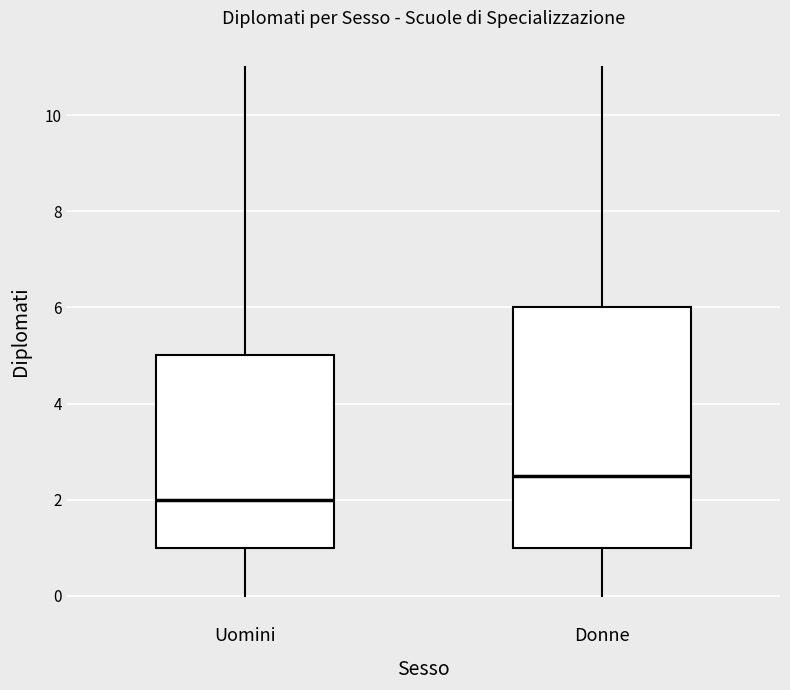

Where does the upper whisker of the box for Uomini end on the y-axis? The values are not printed on the chart, so give them approximately, as read against the axis.

11.0